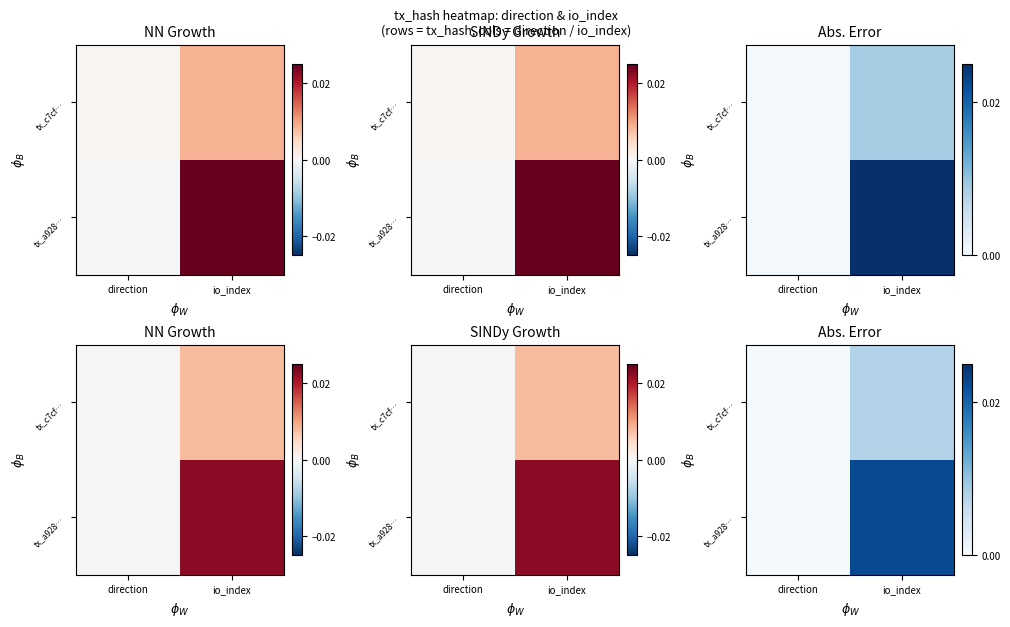

At how many categories does at least one series exceed 0?

2